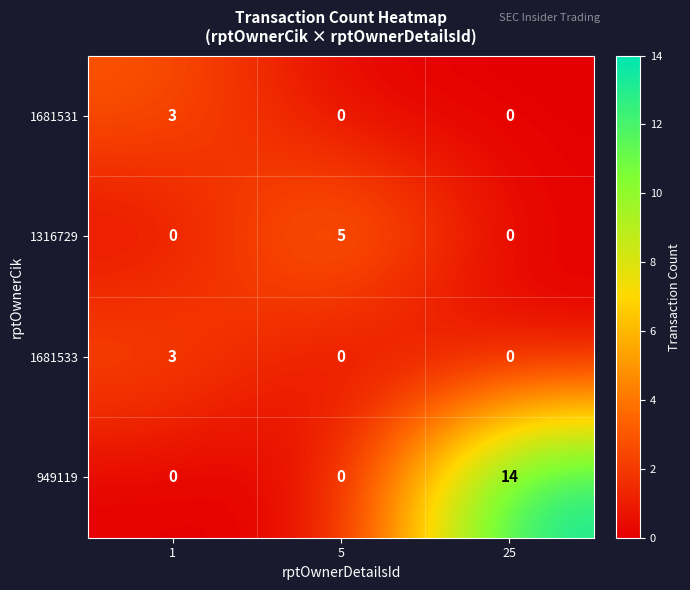

Is the value of 1681533 at 1 greater than the value of 1681531 at 5?

Yes